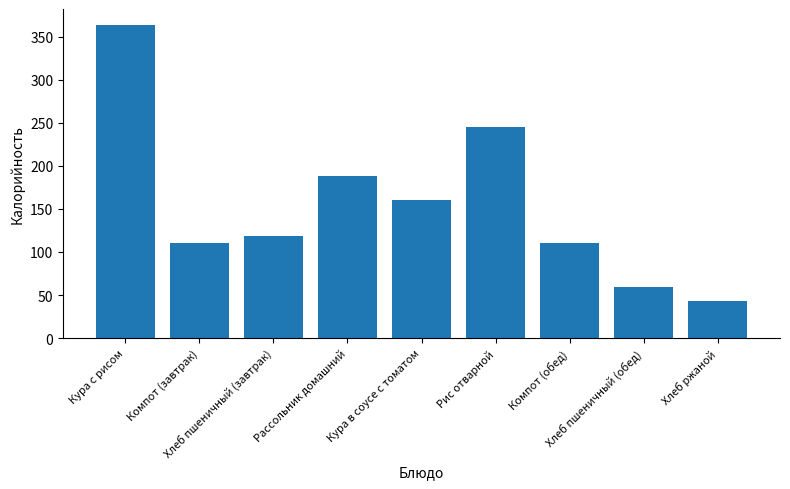

What is the smallest value displayed?

43.5